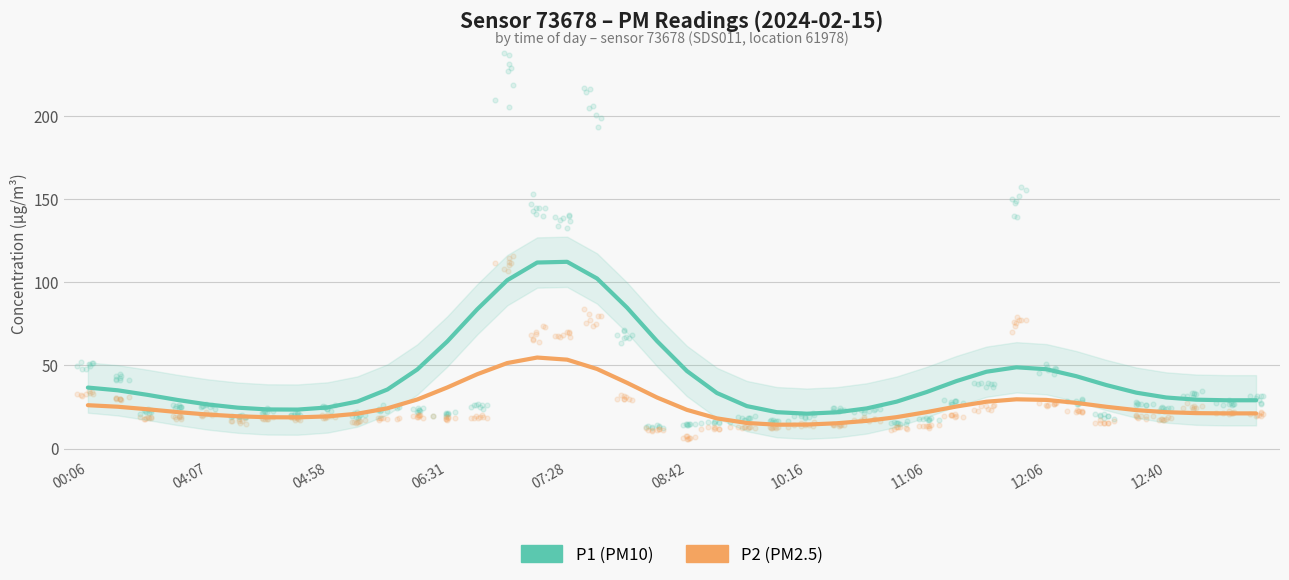

Which series reaches the maximum Y coordinate?

P1 (PM10)